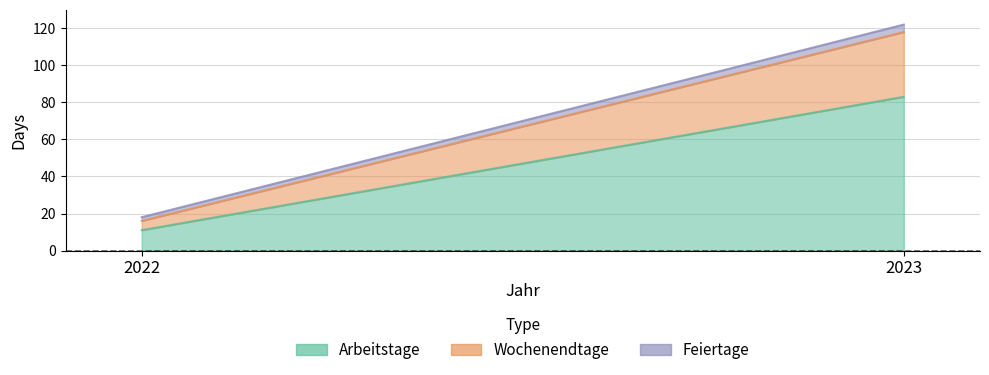

Reading right to left, list all the values displayed in this chart.

Arbeitstage: 2023=83	2022=11
Wochenendtage: 2023=35	2022=5
Feiertage: 2023=4	2022=2